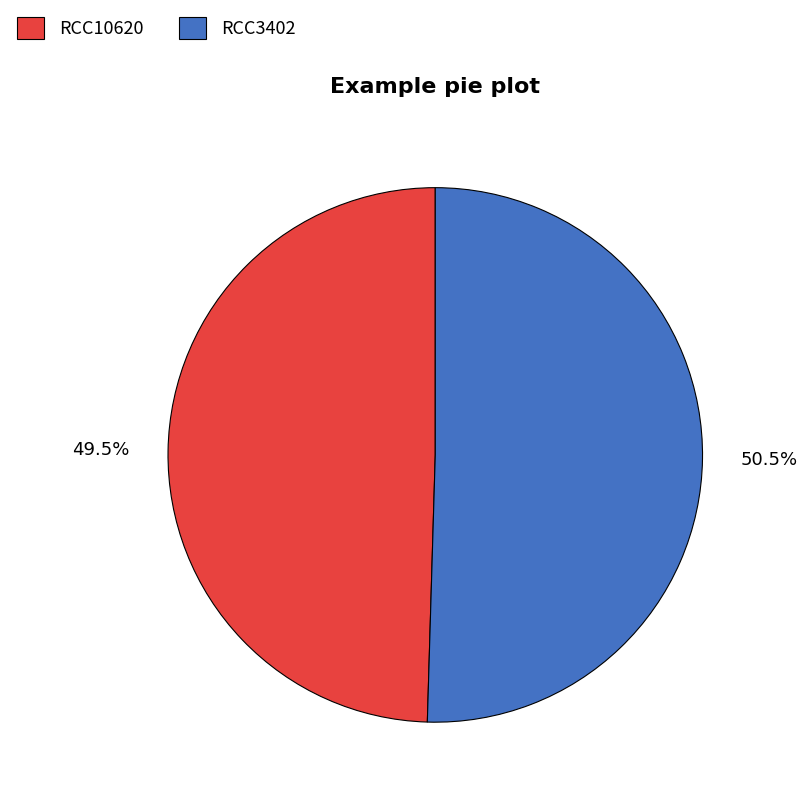

To the nearest percent, what is the difference between the RCC10620 and RCC3402 slice percentages?

1%